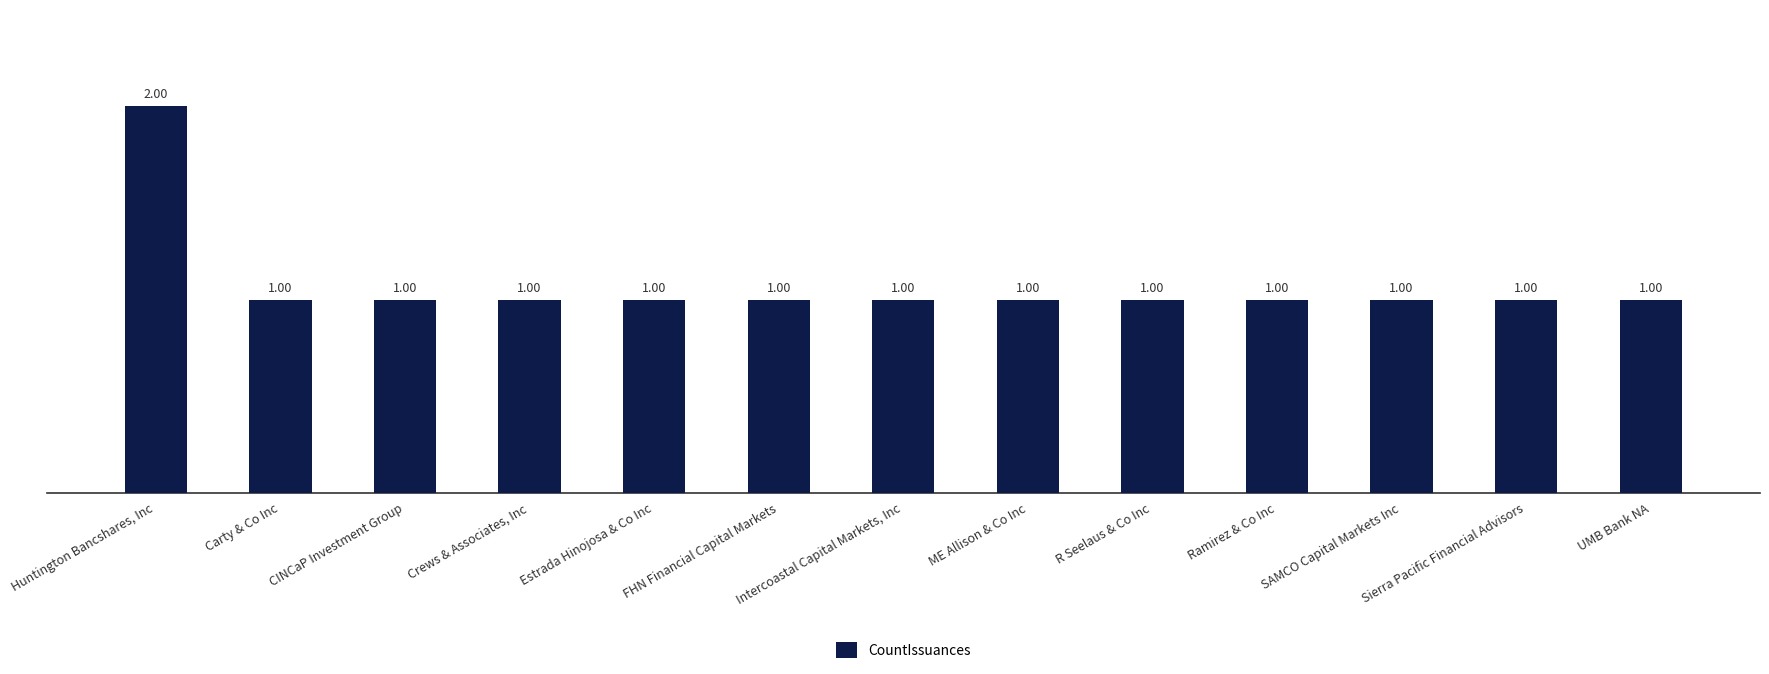

What is the sum of all values?

14